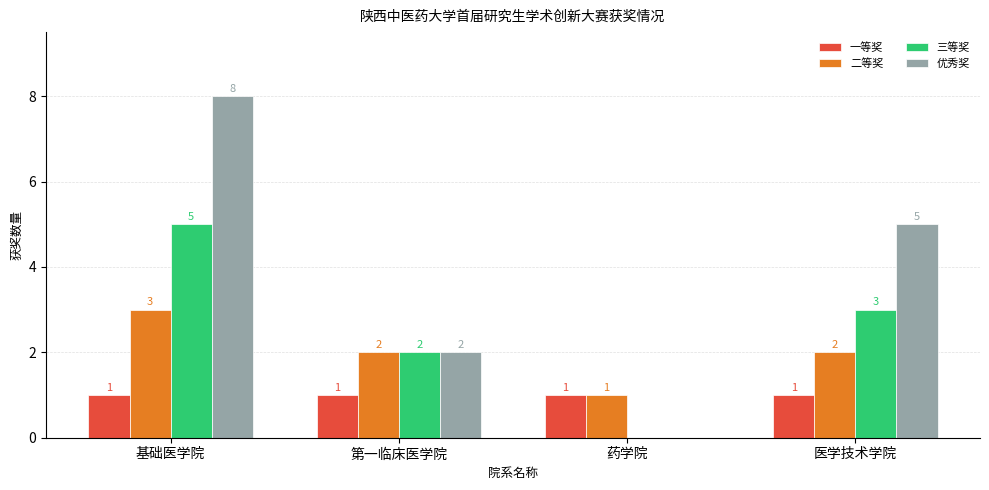

Is the value of 一等奖 at 第一临床医学院 greater than the value of 二等奖 at 第一临床医学院?

No